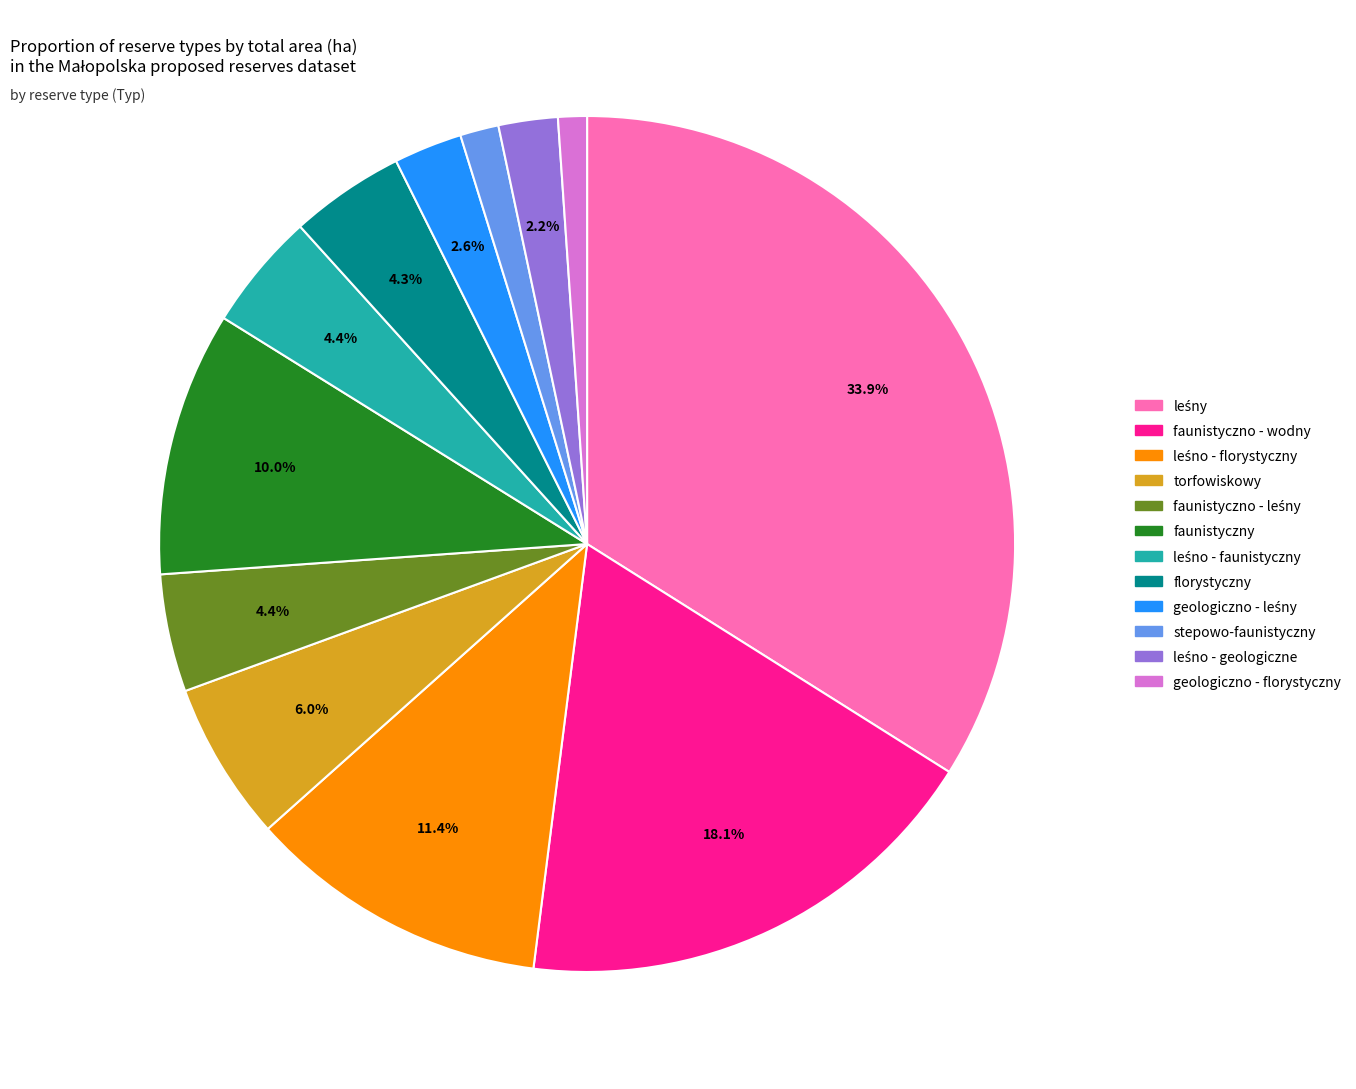

What percentage is NOT represented by torfowiskowy?

94.0%